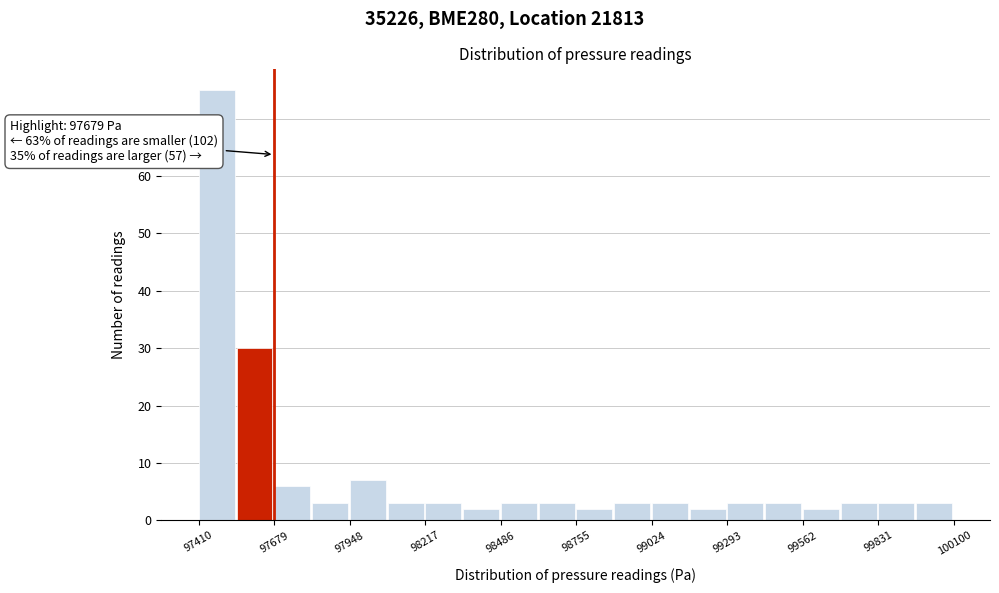

Around what value on the x-axis is the tallest bar? Give the approximate position of its centre, as read against the axis.

97450